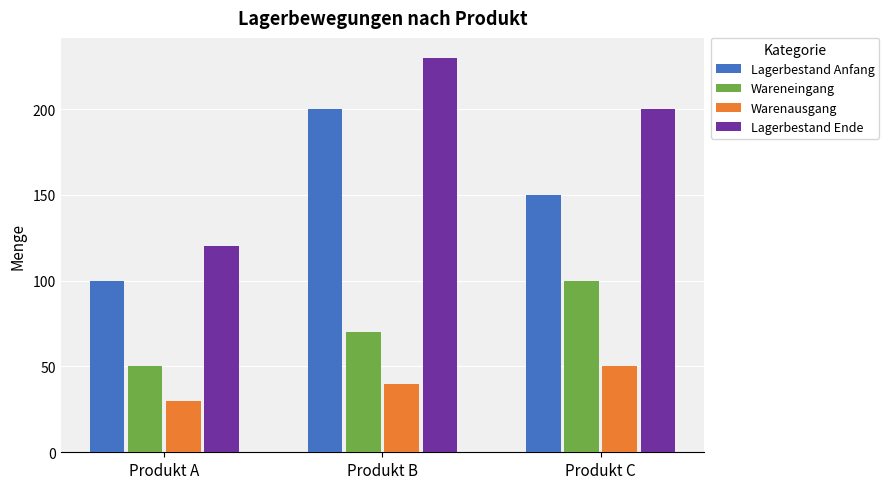

The value of Lagerbestand Ende at Produkt A is 55. True or false?

False